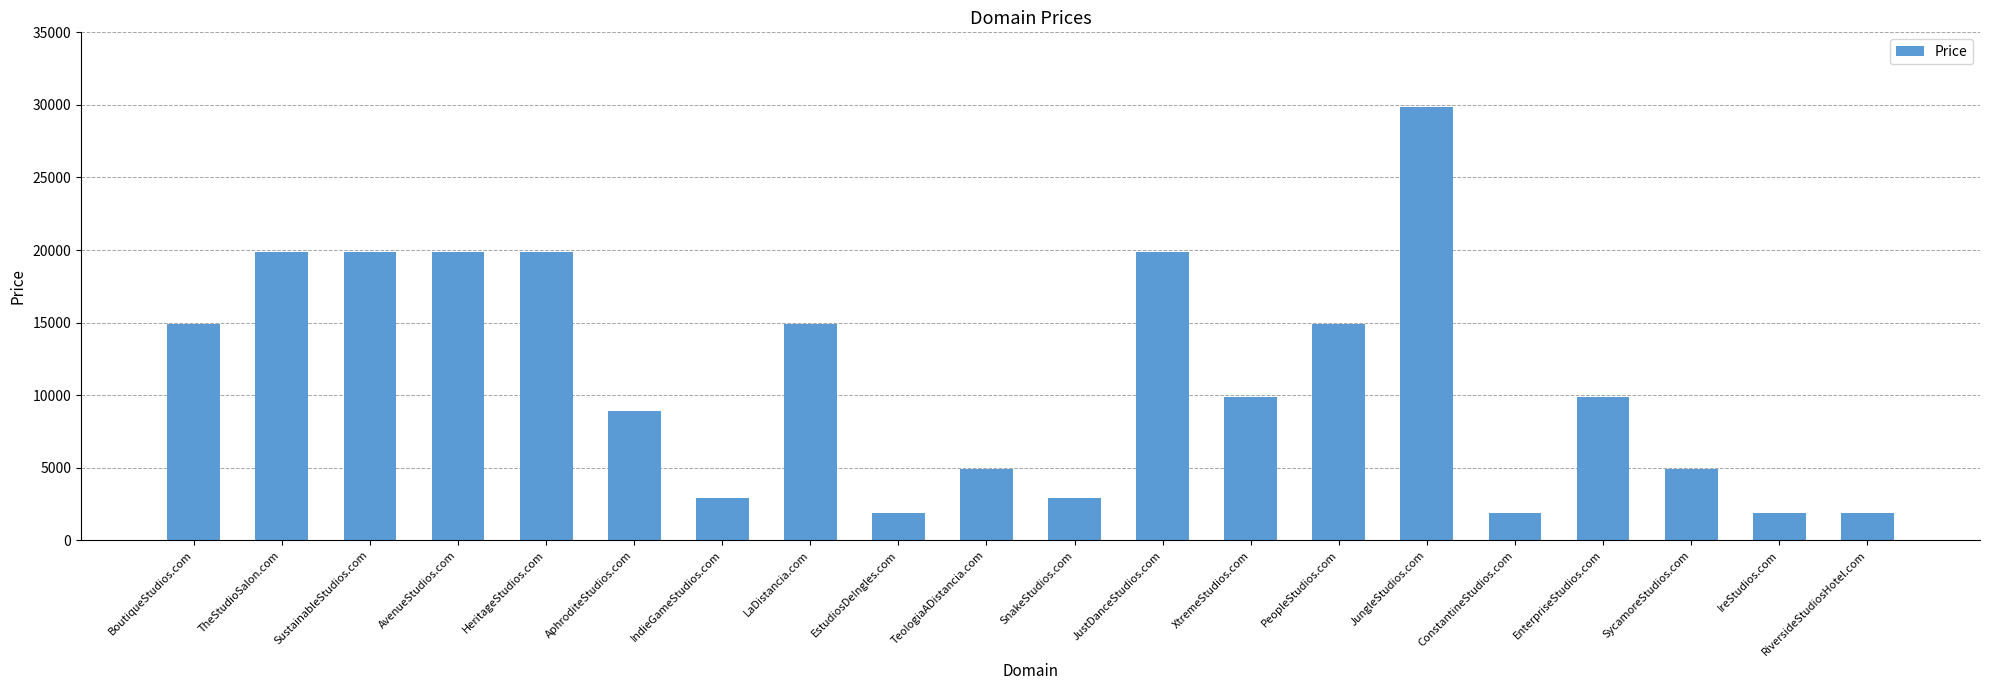

What position from the left is BoutiqueStudios.com?

1